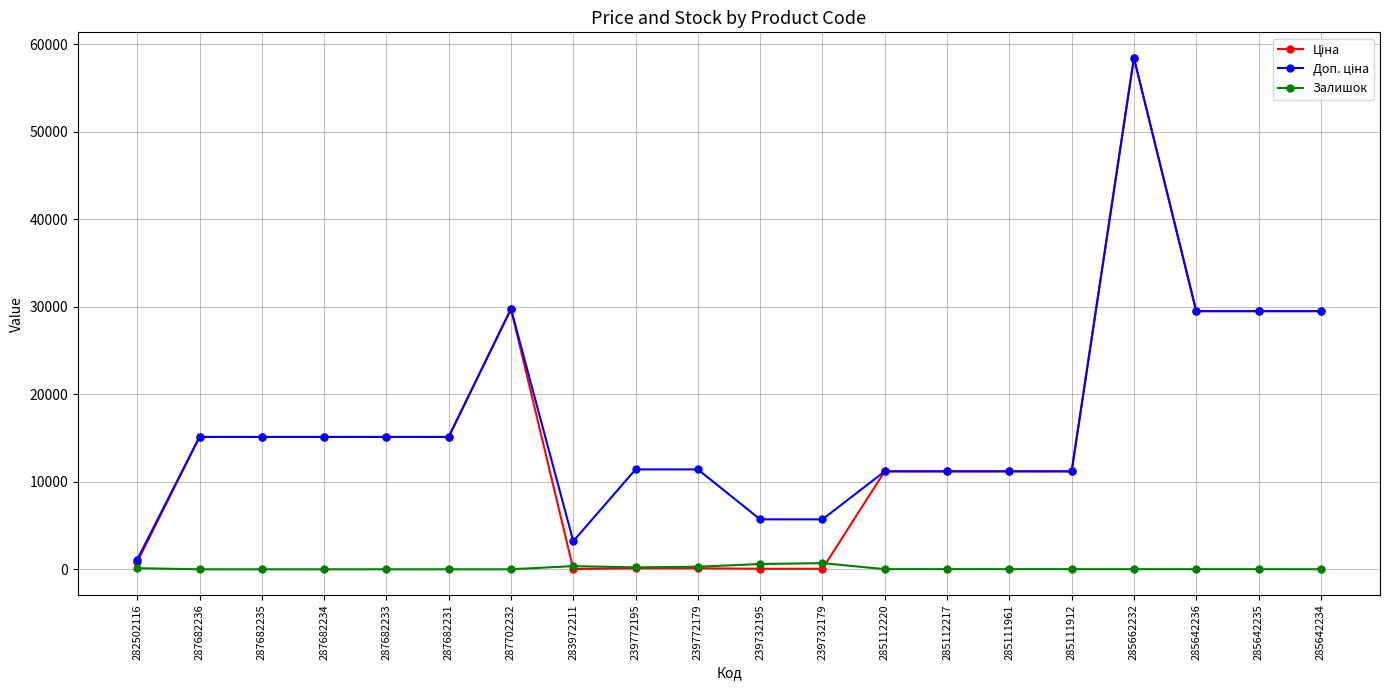

Which label corresponds to the largest value in the chart?

285662232